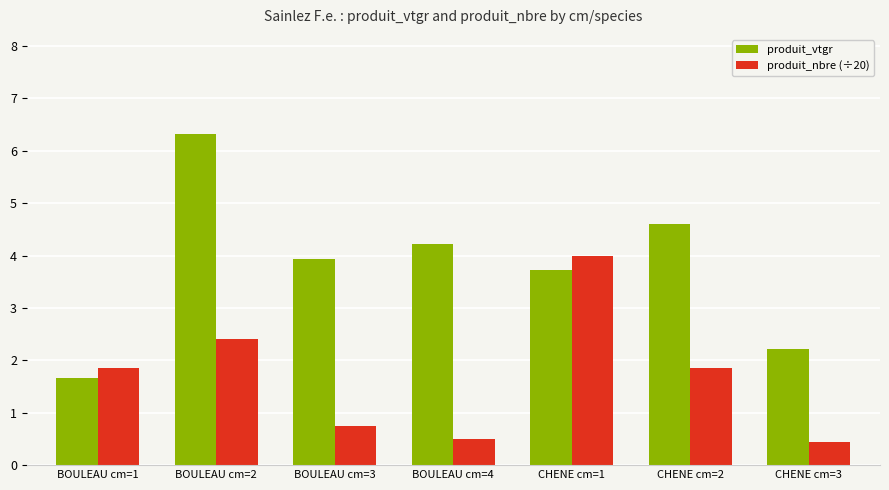

Rank the categories by produit_vtgr value from highest to lowest.

BOULEAU cm=2, CHENE cm=2, BOULEAU cm=4, BOULEAU cm=3, CHENE cm=1, CHENE cm=3, BOULEAU cm=1